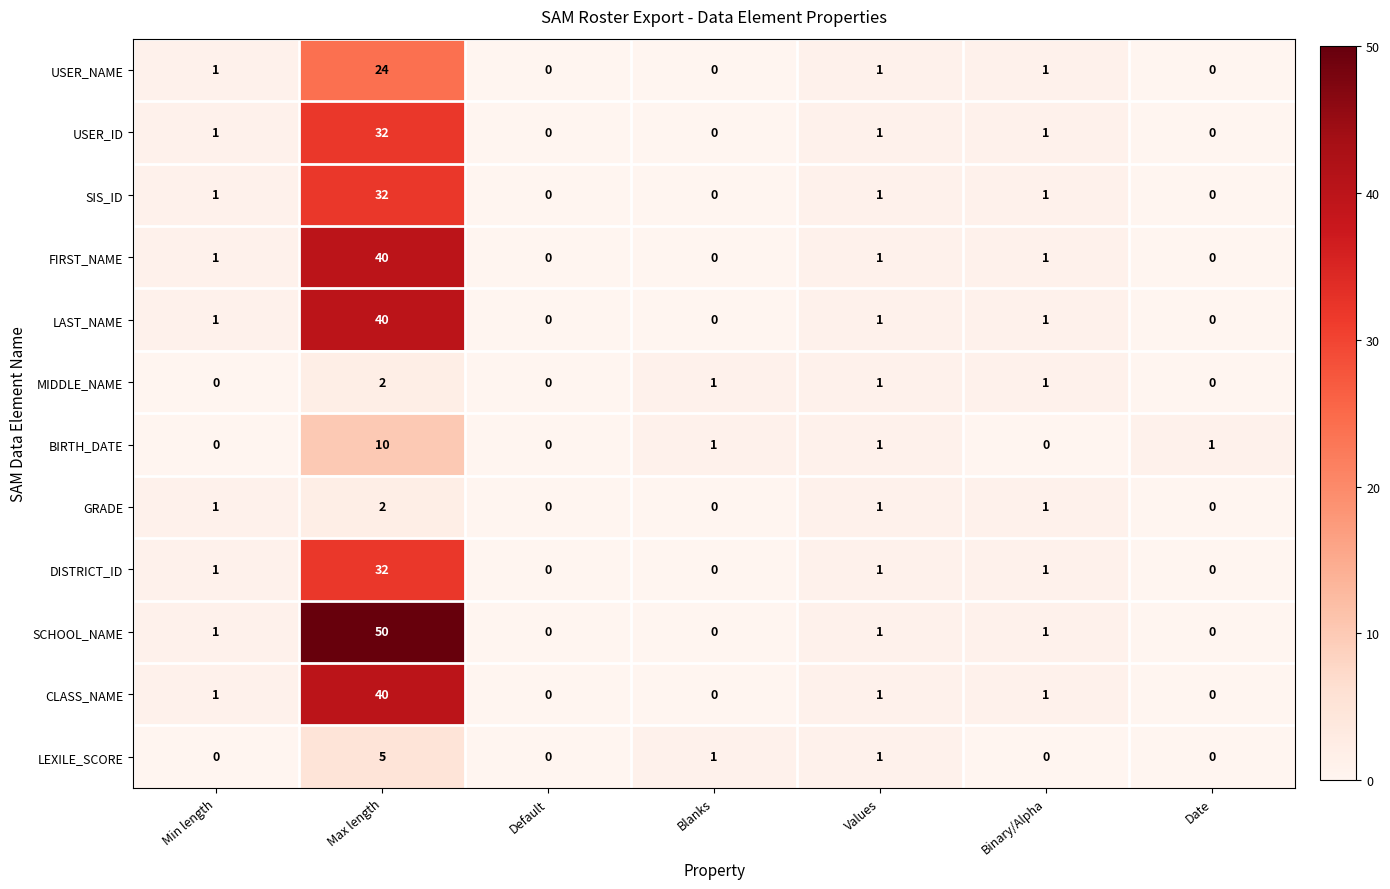

At which label does MIDDLE_NAME reach its peak?

Max length